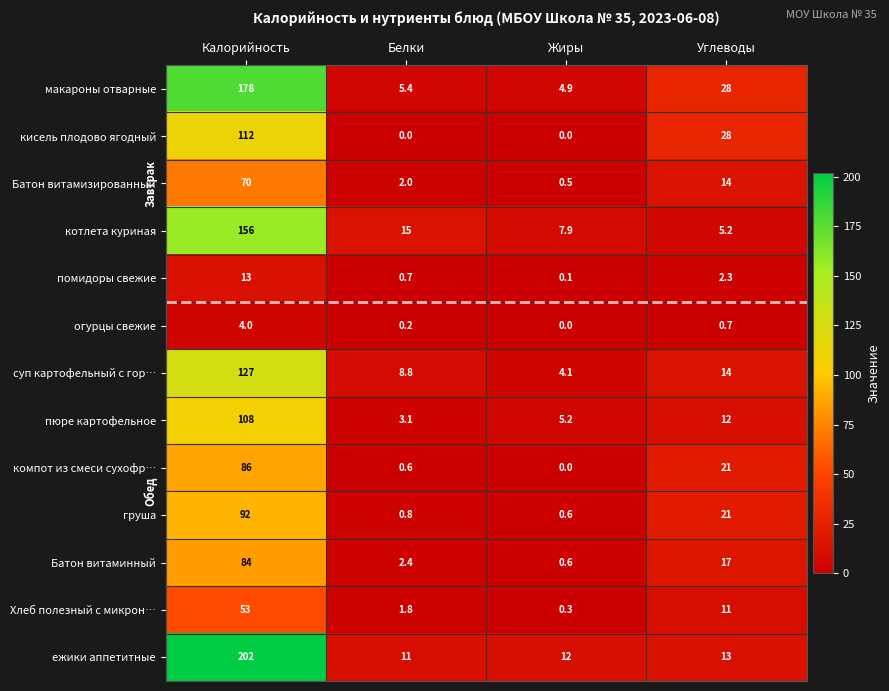

What is the difference between the second highest and minimum values in the груша series?

20.4